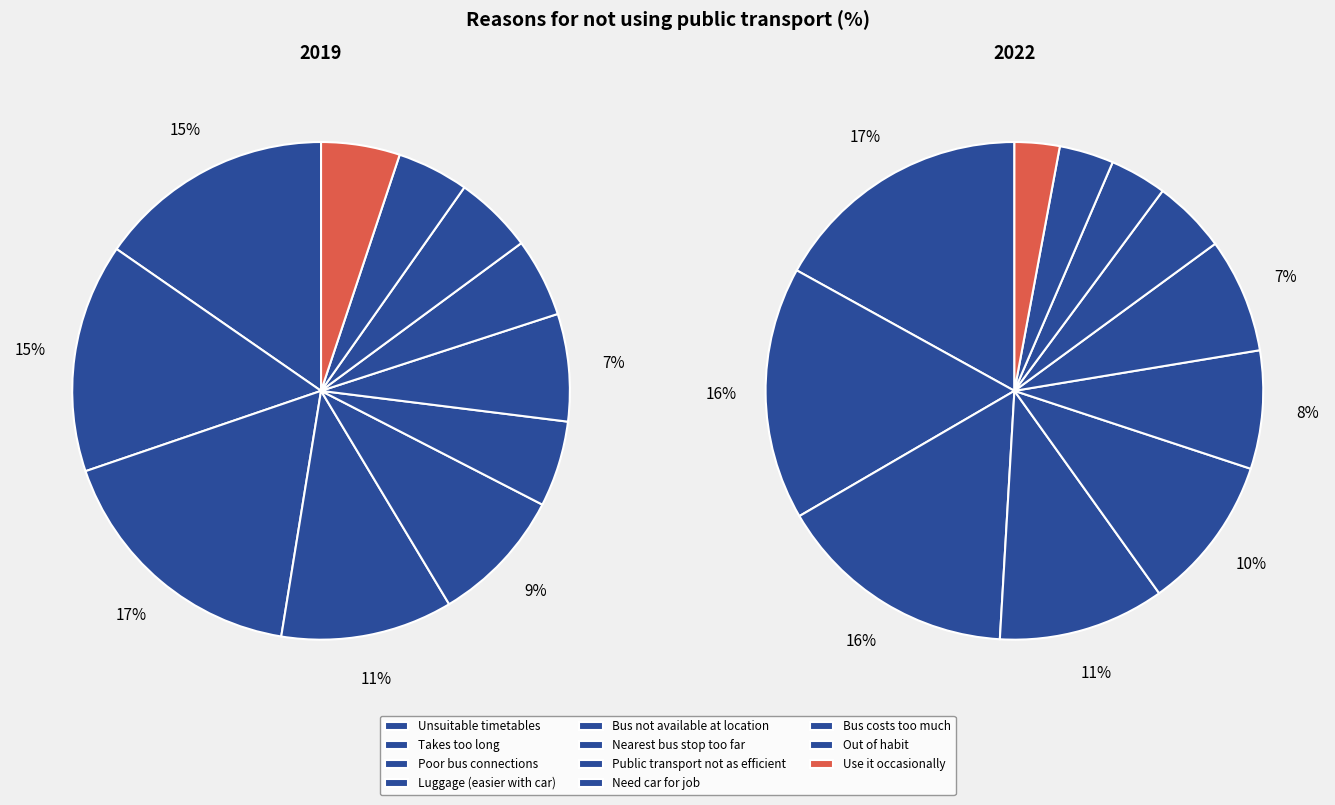

Is it true that 4 is 1% of the pie?

False